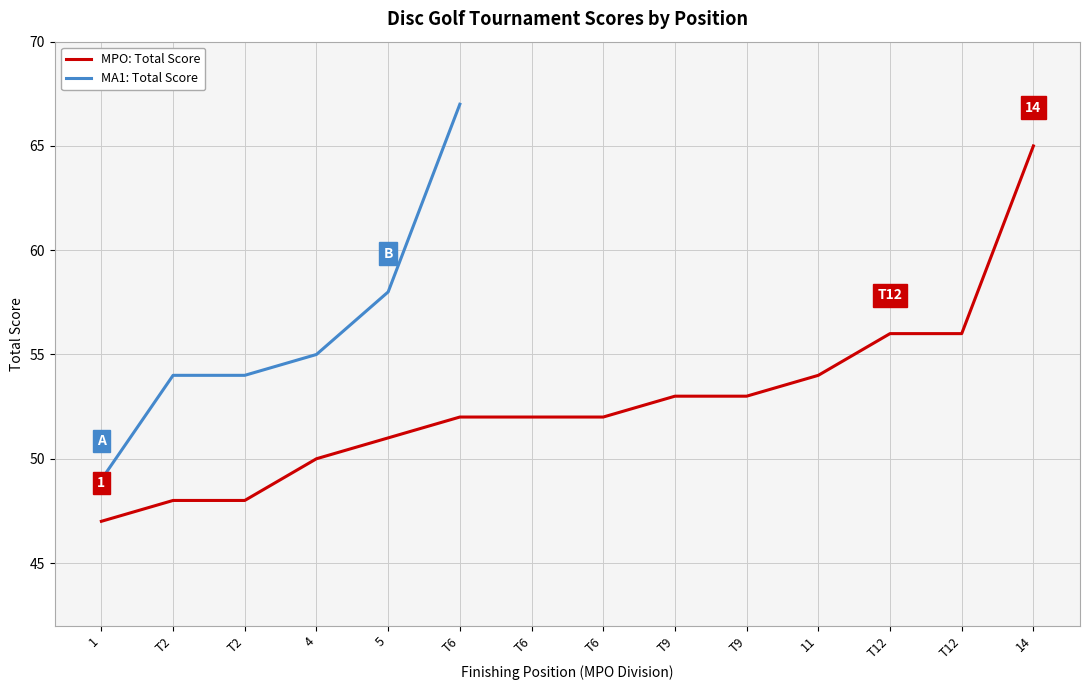

Approximately how many times larger is the value at 5 compared to T2?

1.1